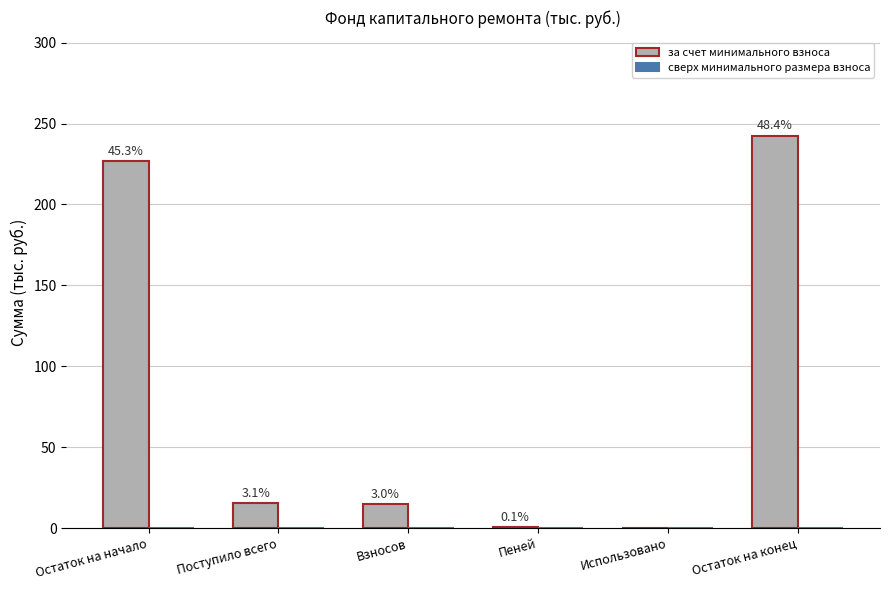

Are the bars horizontal?

No